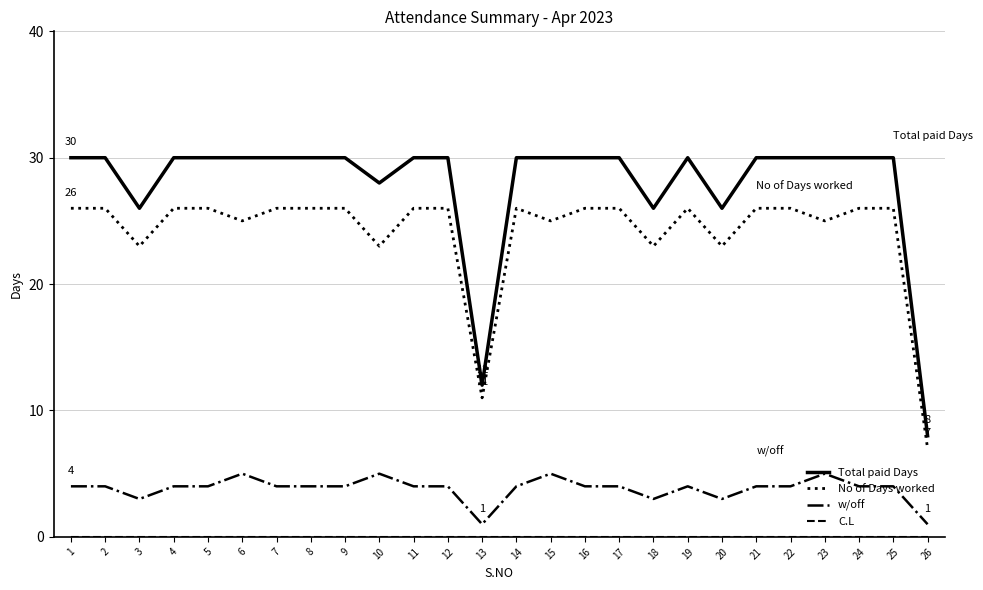

At how many categories does at least one series exceed 6?

26